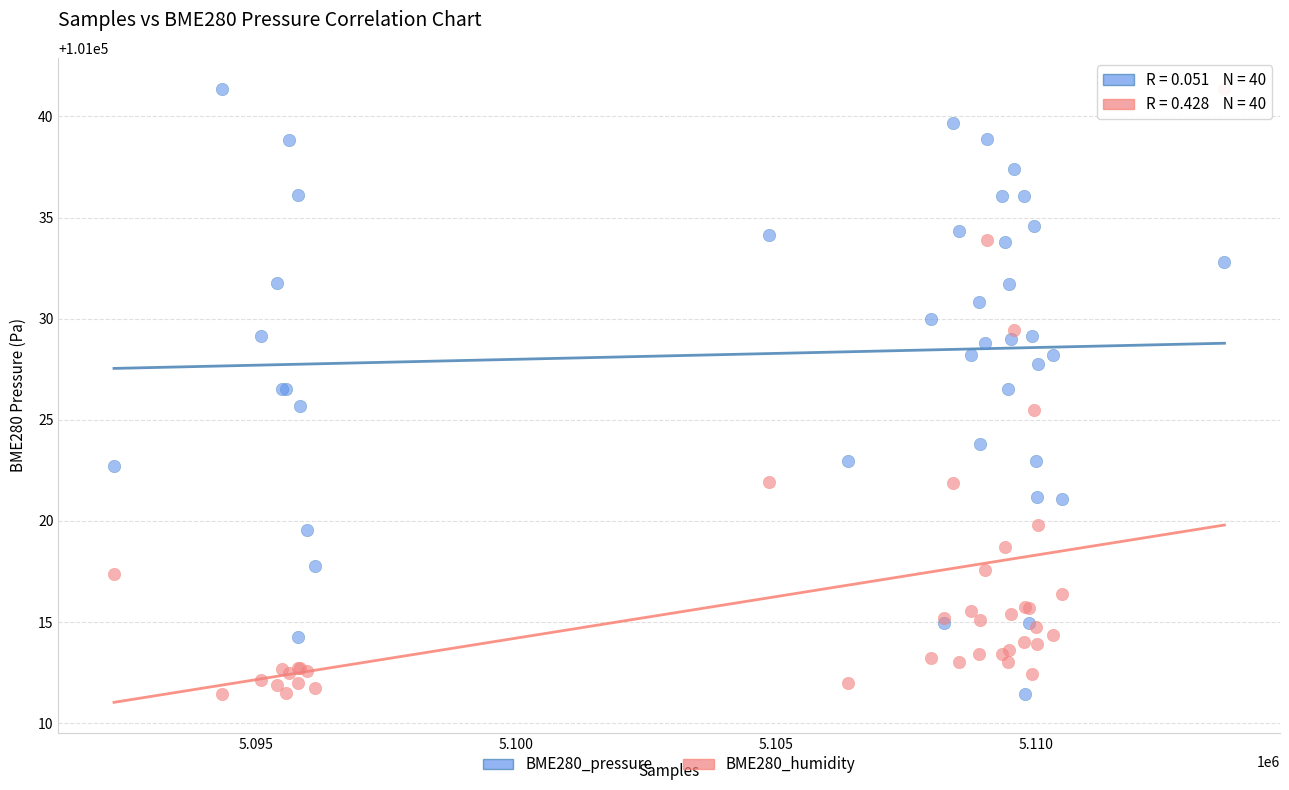

What is the X range (max minus min) for the scatter plot?

21344.0